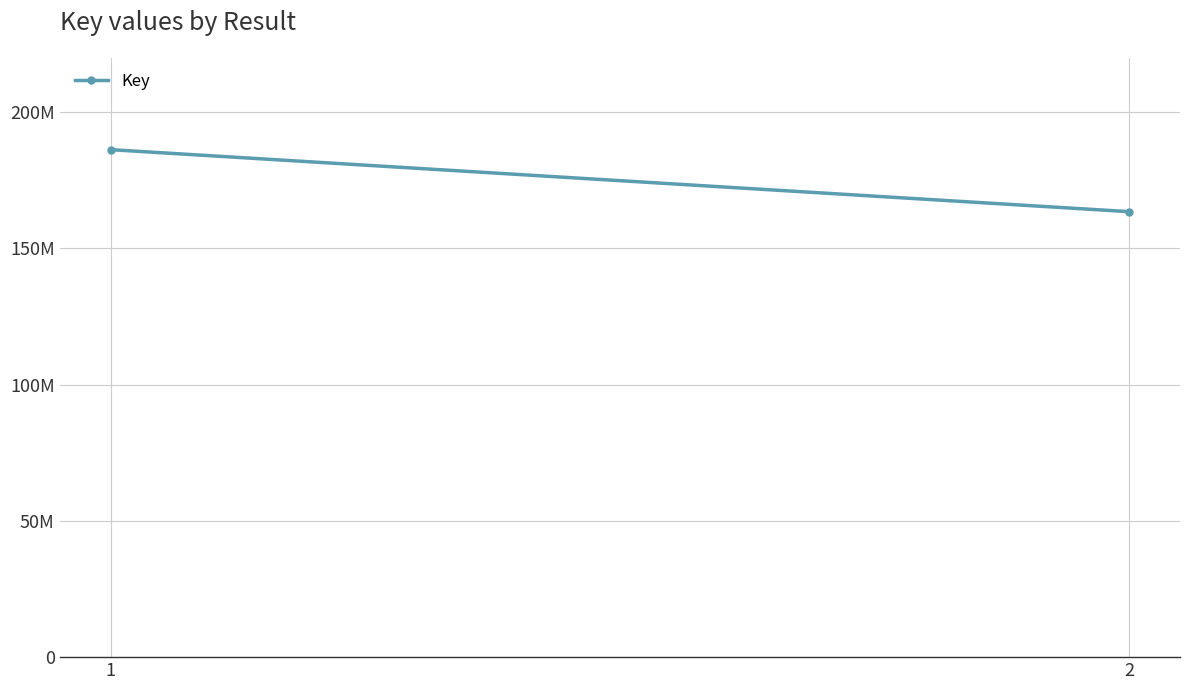

What is the average value?

174896654